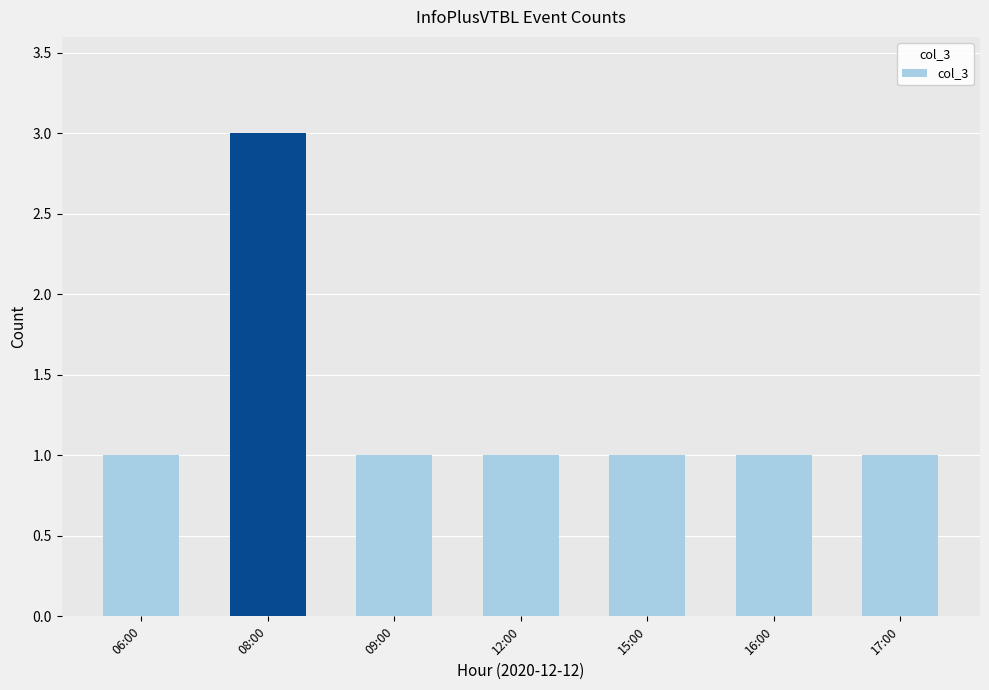

What is the ratio of the value at 12:00 to the value at 06:00?

1.0